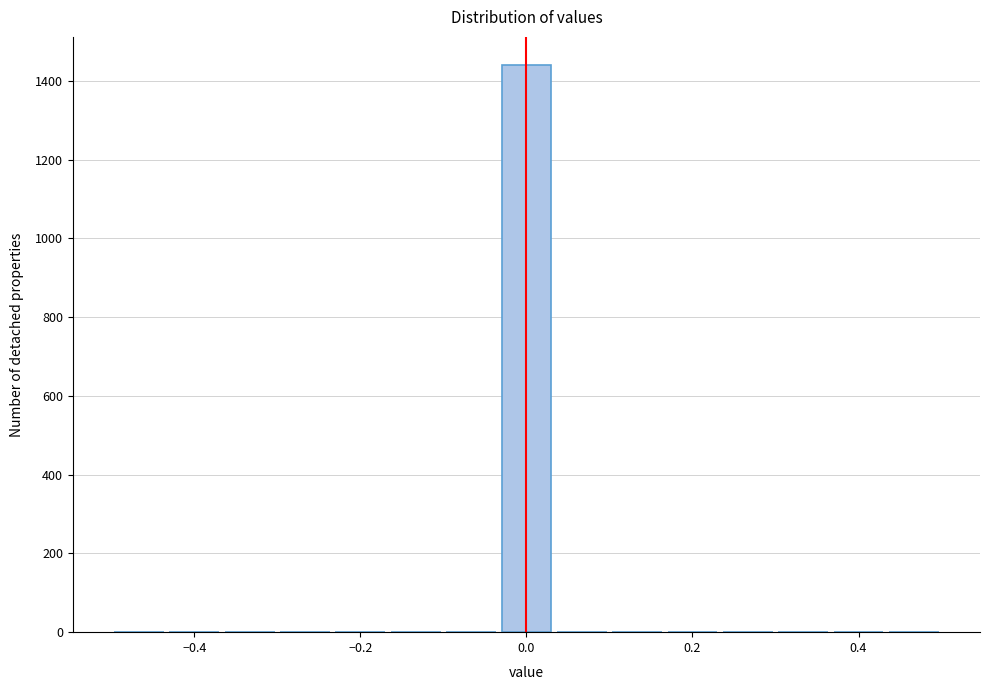

Around what value on the x-axis is the tallest bar? Give the approximate position of its centre, as read against the axis.

0.00